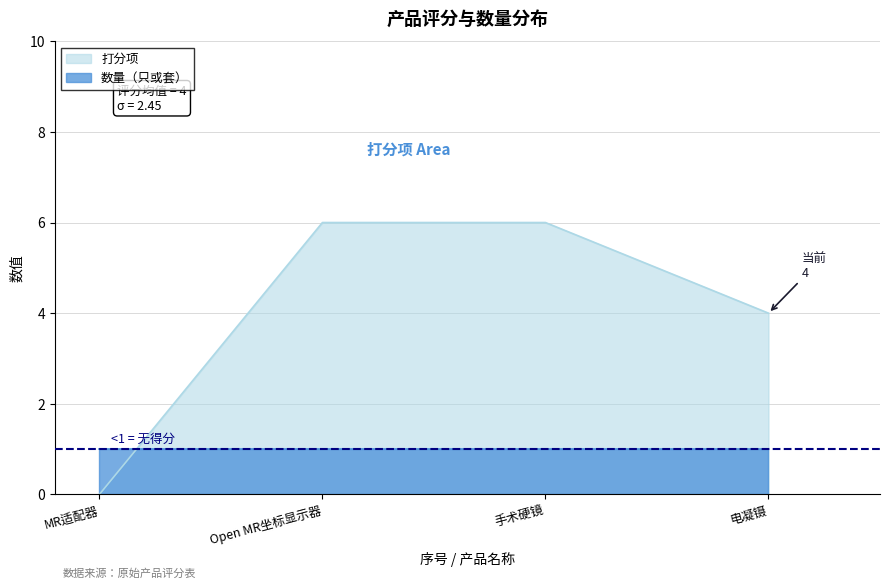

Count the values in the range 4 to 6.

3